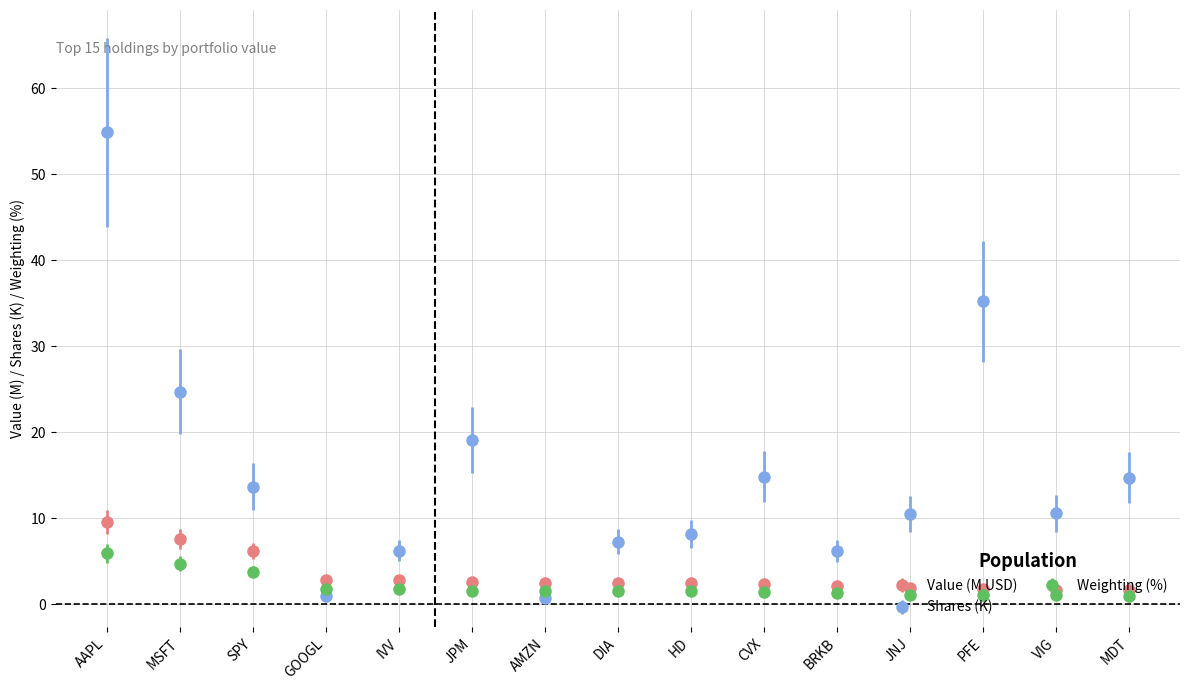

Which series ends up on top after the final intersection of Value (M USD) and Shares (K)?

Shares (K)